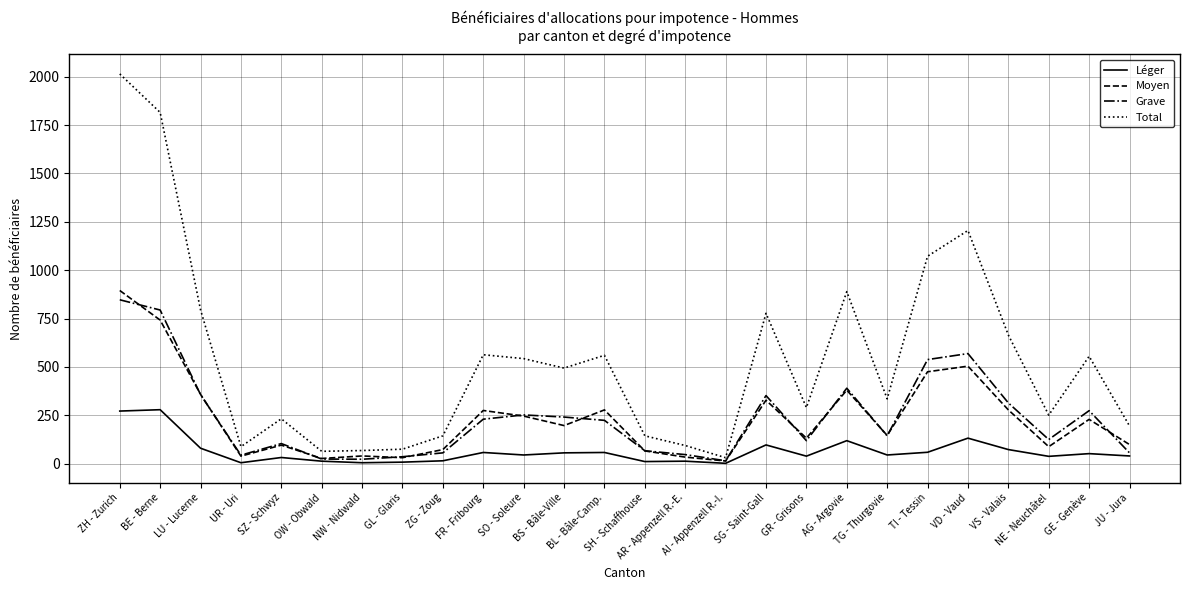

At which label does Total reach its peak?

ZH - Zurich